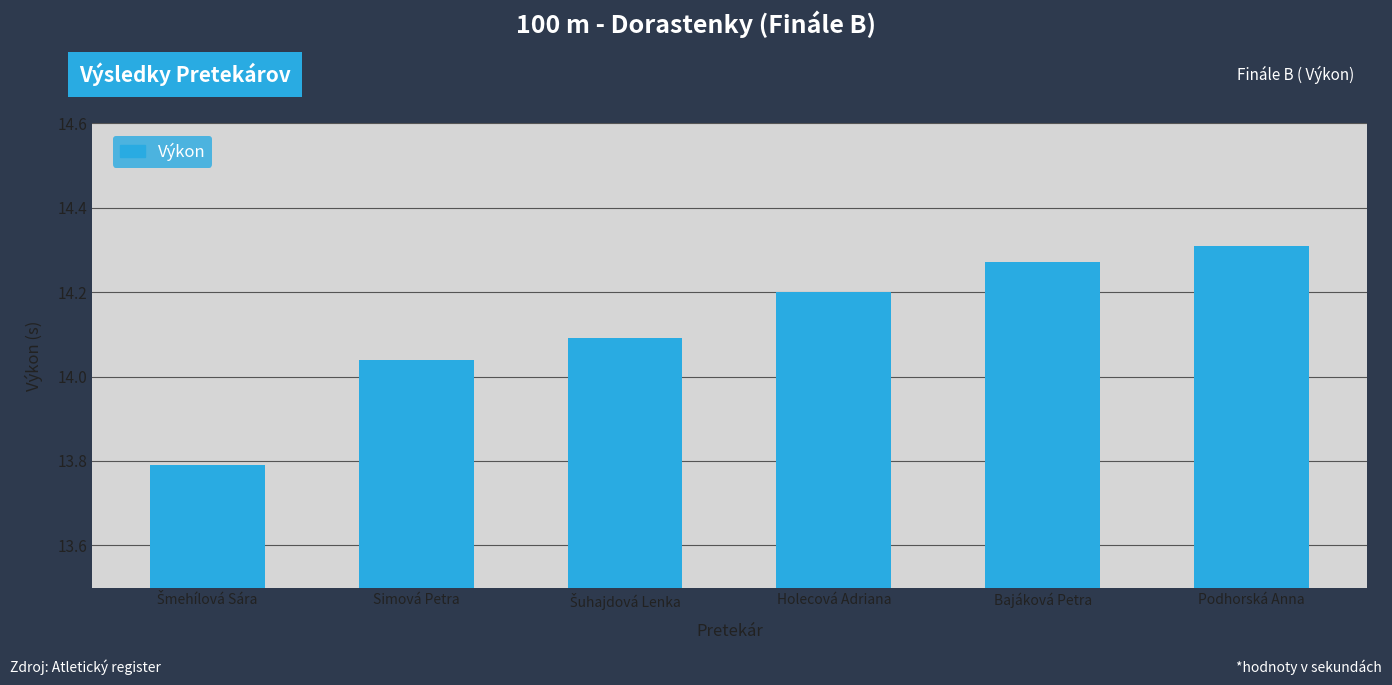

How many values are below 14?

1